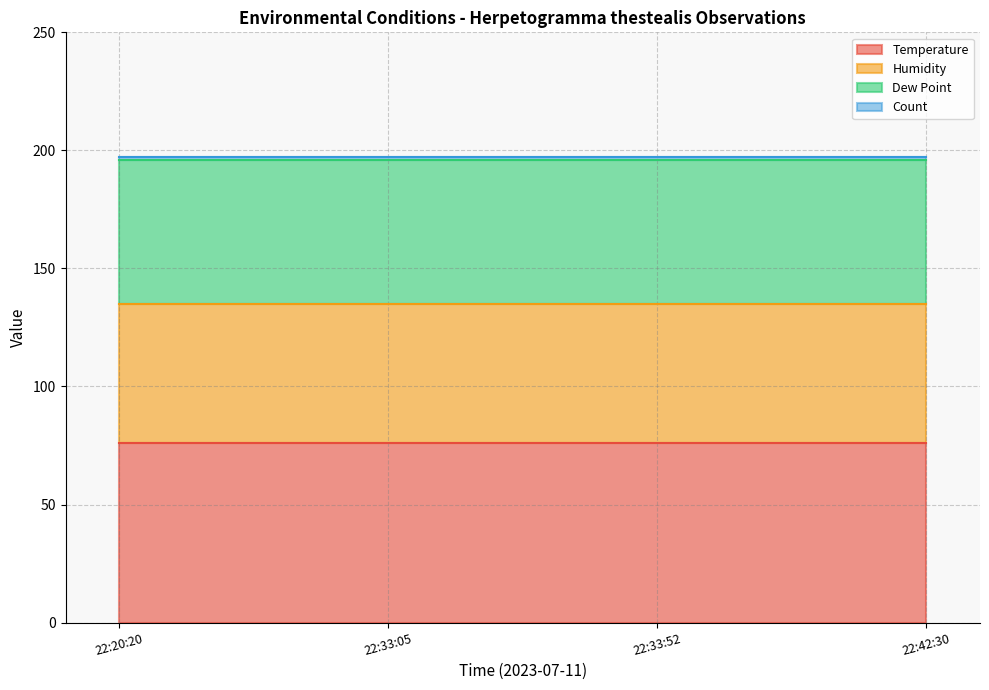

Which has a higher value, 22:33:52 or 22:42:30?

22:33:52